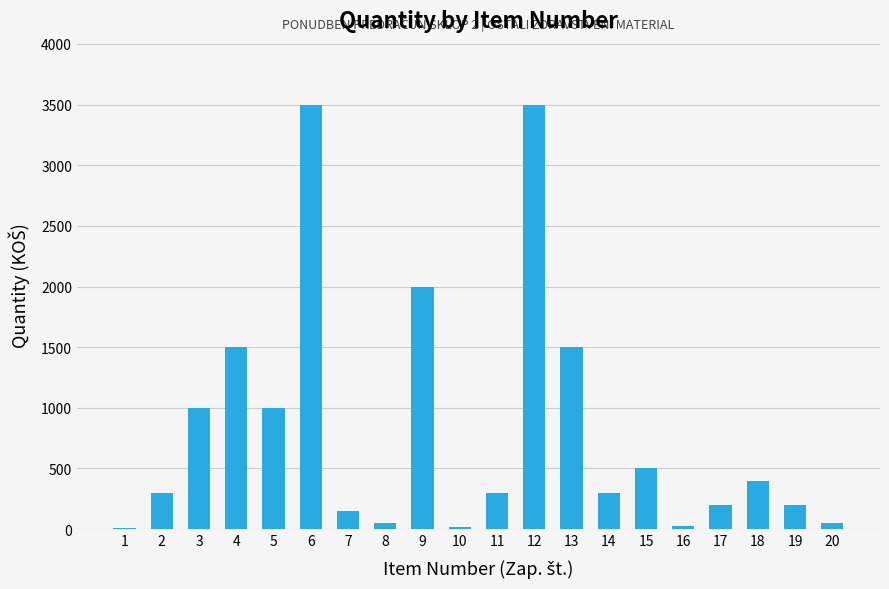

The value at 15 is 795. True or false?

False